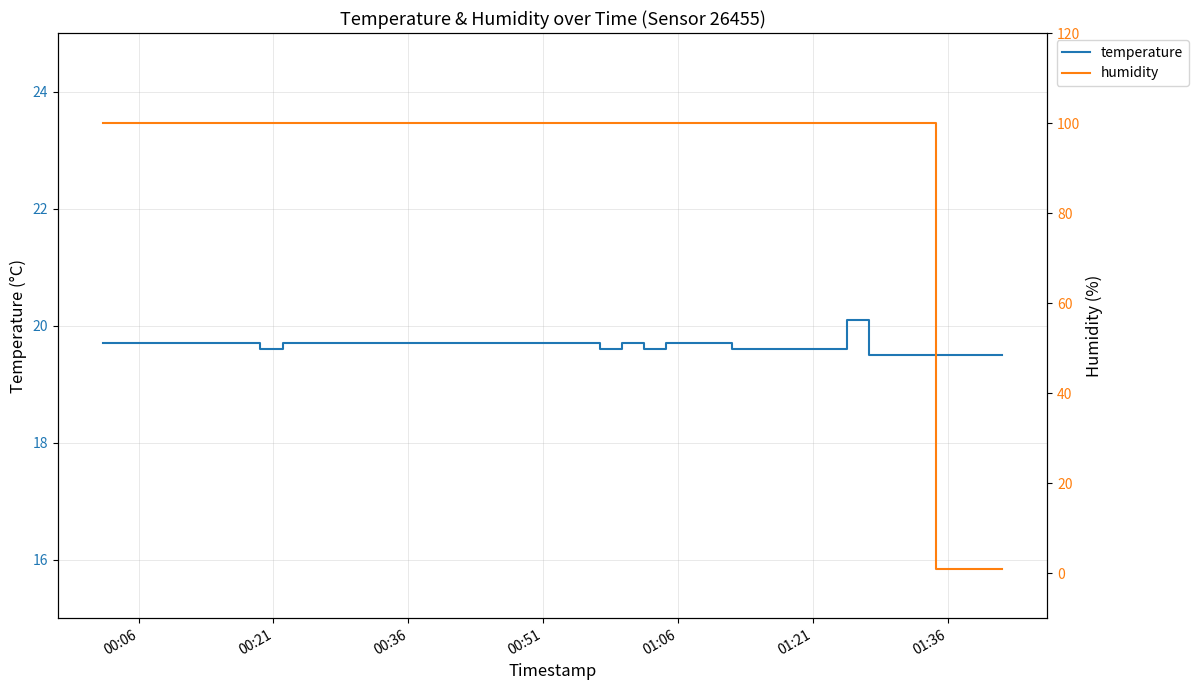

True or false: humidity has a value of 170.9 at 01:06.

False